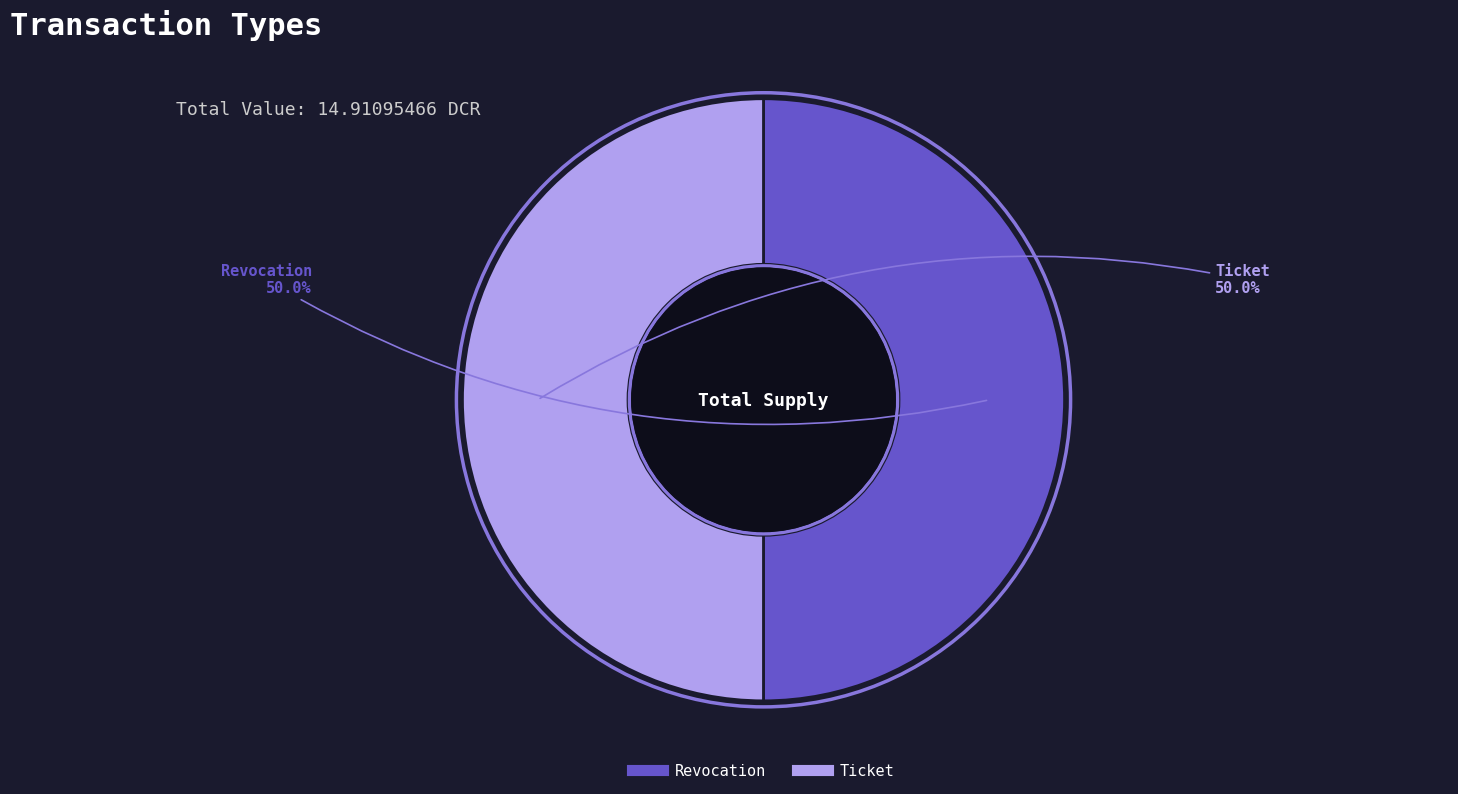

Combined, do Revocation and Ticket account for over 50%?

Yes